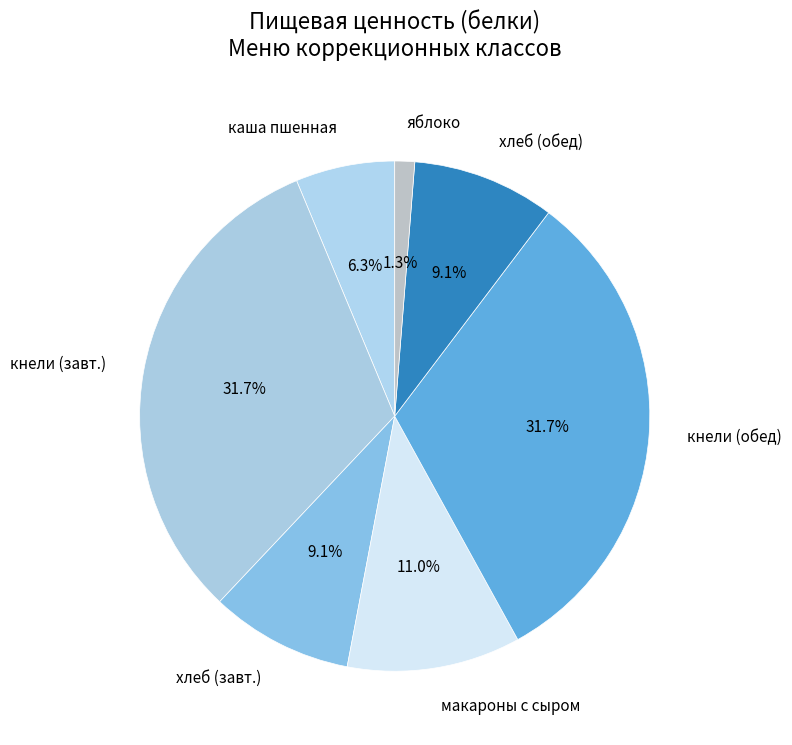

Does any single category account for the majority?

No